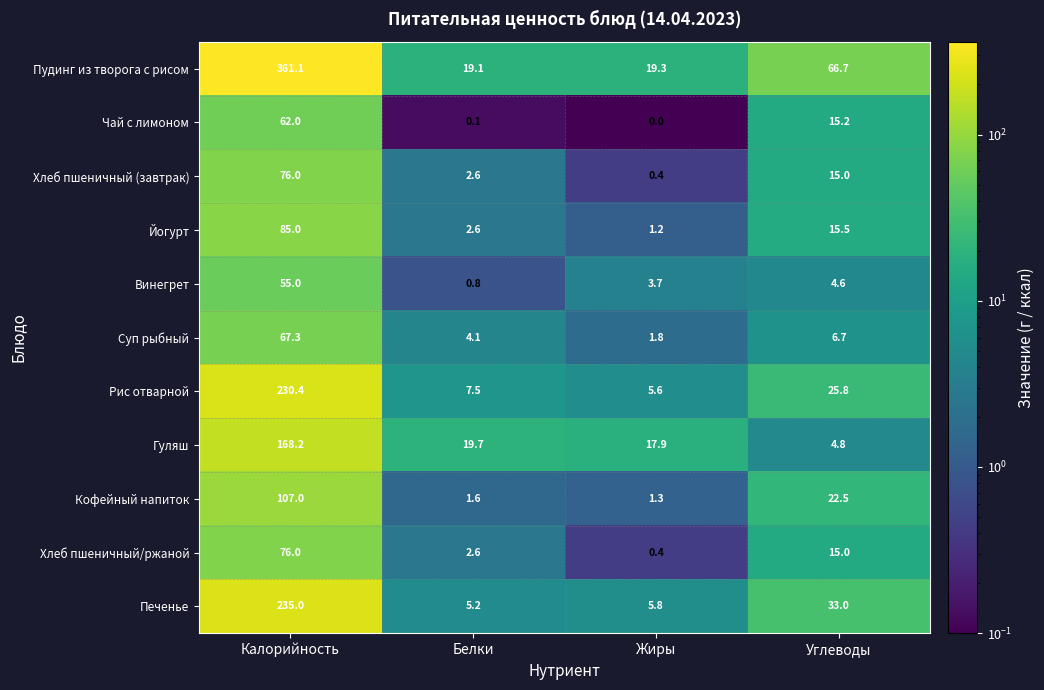

What is the difference between the Гуляш values at Калорийность and Белки?

148.5